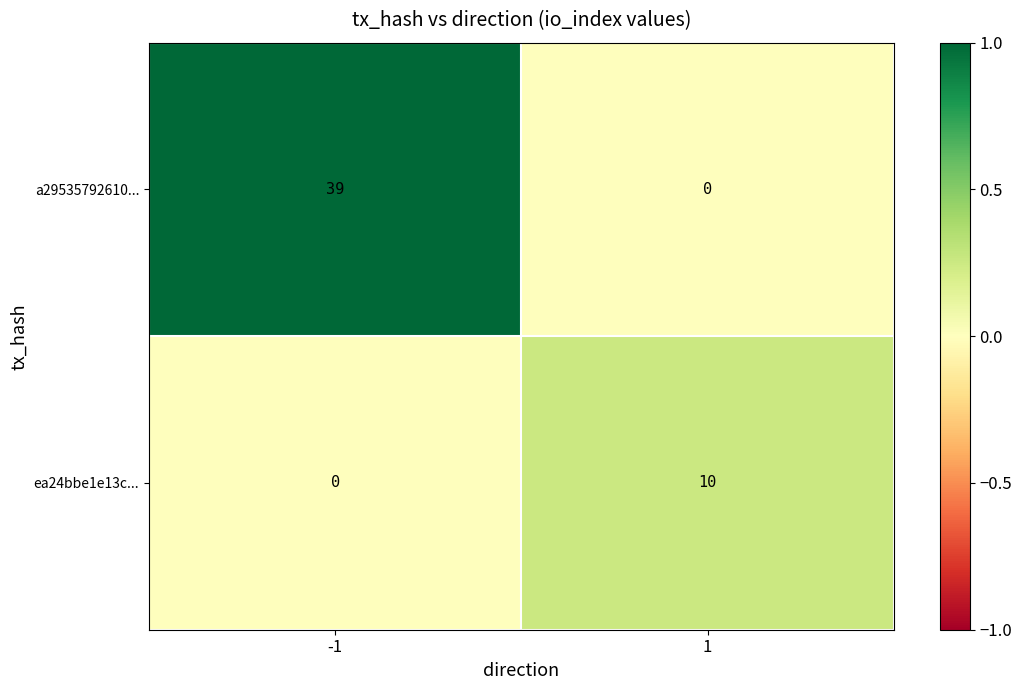

True or false: a29535792610... has a value of 39 at -1.

True